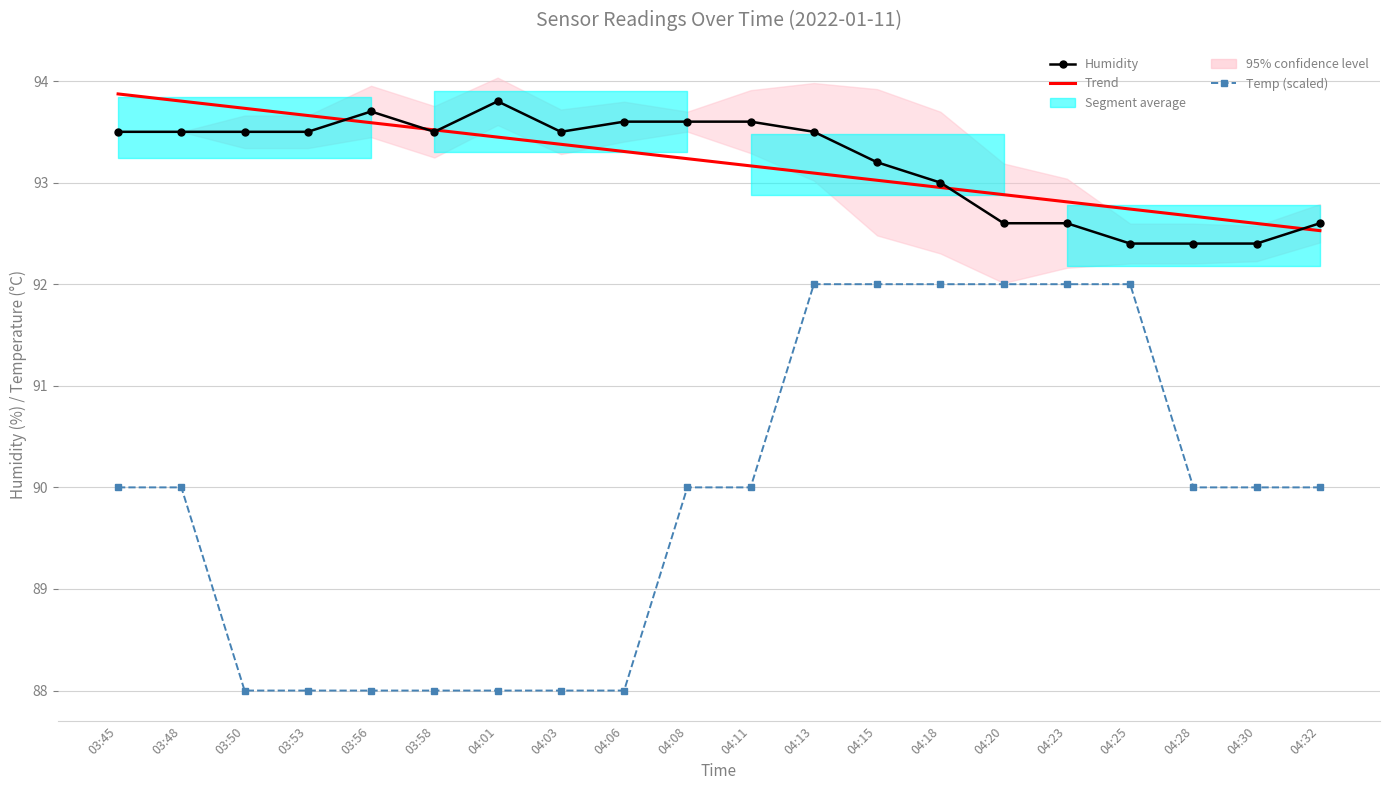

Where does the Humidity series first go above 93?

03:45